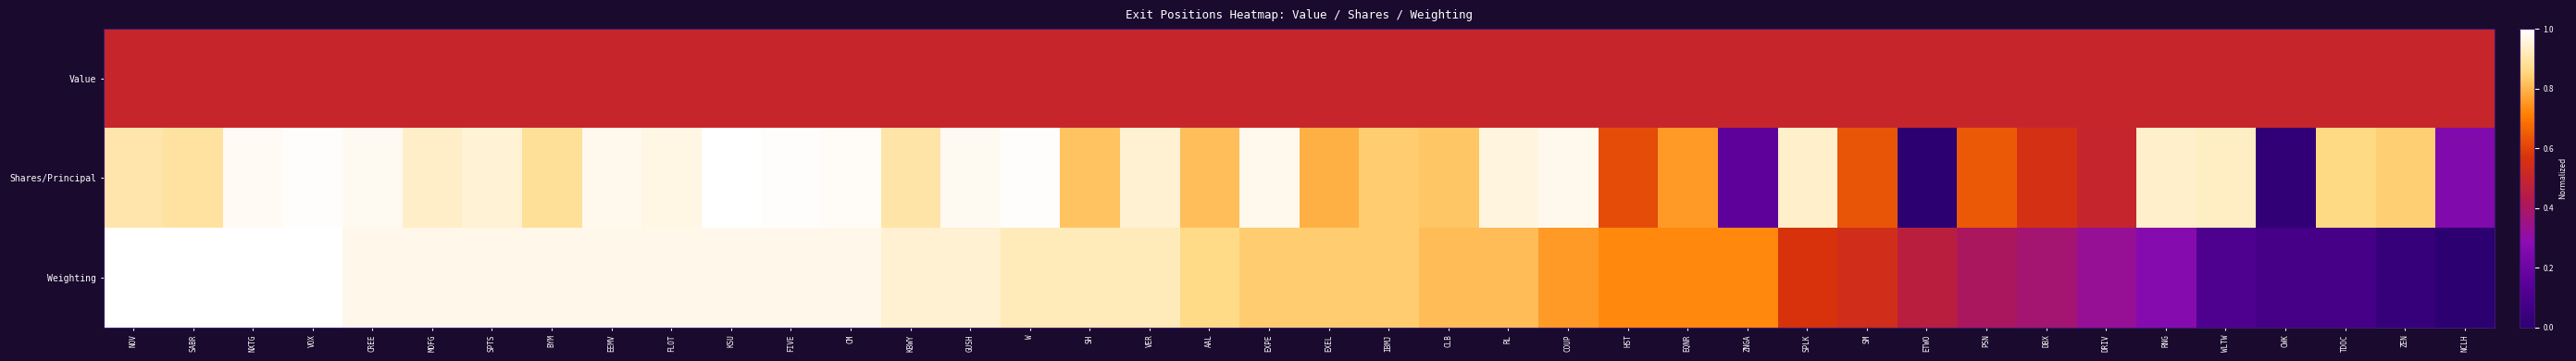

Reading left to right, list all the values displayed in this chart.

Value: NOV=0.5	SABR=0.5	NXTG=0.5	VOX=0.5	CREE=0.5	MOFG=0.5	SPTS=0.5	BYM=0.5	EEMV=0.5	FLOT=0.5	KSU=0.5	FIVE=0.5	CM=0.5	KBWY=0.5	GUSH=0.5	W=0.5	SH=0.5	VER=0.5	AAL=0.5	EXPE=0.5	EXEL=0.5	IBMJ=0.5	CLB=0.5	RL=0.5	COUP=0.5	HST=0.5	EQNR=0.5	ZNGA=0.5	SPLK=0.5	SM=0.5	ETWO=0.5	PSN=0.5	DBX=0.5	DRIV=0.5	RNG=0.5	WLTW=0.5	CWK=0.5	TDOC=0.5	ZEN=0.5	NCLH=0.5
Shares/Principal: NOV=0.9	SABR=0.9	NXTG=1.0	VOX=1.0	CREE=1.0	MOFG=0.9	SPTS=0.9	BYM=0.9	EEMV=1.0	FLOT=1.0	KSU=1.0	FIVE=1.0	CM=1.0	KBWY=0.9	GUSH=1.0	W=1.0	SH=0.8	VER=0.9	AAL=0.8	EXPE=1.0	EXEL=0.8	IBMJ=0.8	CLB=0.8	RL=1.0	COUP=1.0	HST=0.6	EQNR=0.8	ZNGA=0.2	SPLK=0.9	SM=0.6	ETWO=0.0	PSN=0.6	DBX=0.6	DRIV=0.5	RNG=0.9	WLTW=0.9	CWK=0.0	TDOC=0.9	ZEN=0.8	NCLH=0.3
Weighting: NOV=1.0	SABR=1.0	NXTG=1.0	VOX=1.0	CREE=1.0	MOFG=1.0	SPTS=1.0	BYM=1.0	EEMV=1.0	FLOT=1.0	KSU=1.0	FIVE=1.0	CM=1.0	KBWY=0.9	GUSH=0.9	W=0.9	SH=0.9	VER=0.9	AAL=0.9	EXPE=0.8	EXEL=0.8	IBMJ=0.8	CLB=0.8	RL=0.8	COUP=0.8	HST=0.7	EQNR=0.7	ZNGA=0.7	SPLK=0.6	SM=0.5	ETWO=0.5	PSN=0.4	DBX=0.4	DRIV=0.3	RNG=0.3	WLTW=0.1	CWK=0.1	TDOC=0.1	ZEN=0.0	NCLH=0.0